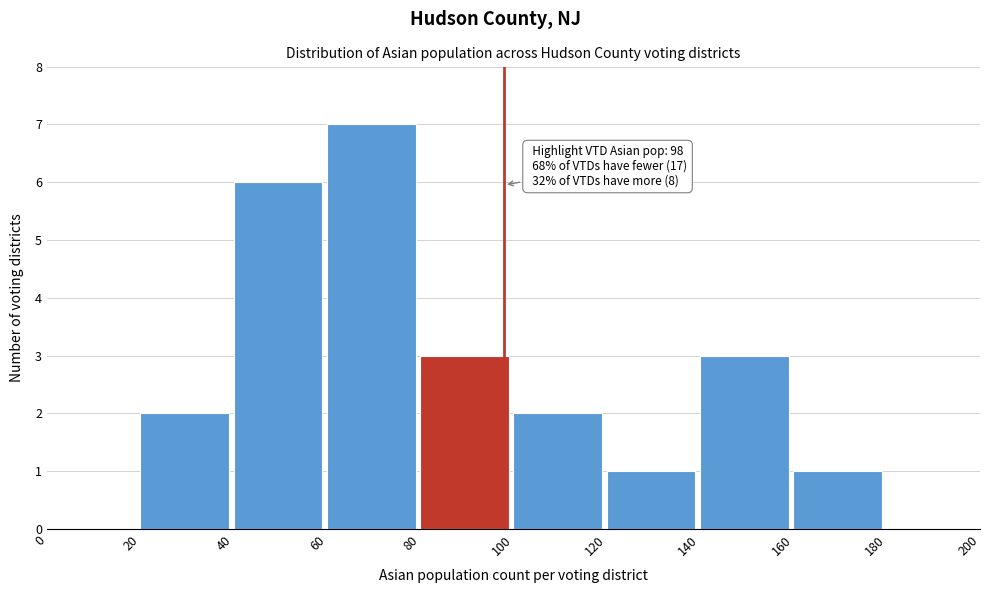

Over which range of the x-axis is the bar tallest?

60 to 80